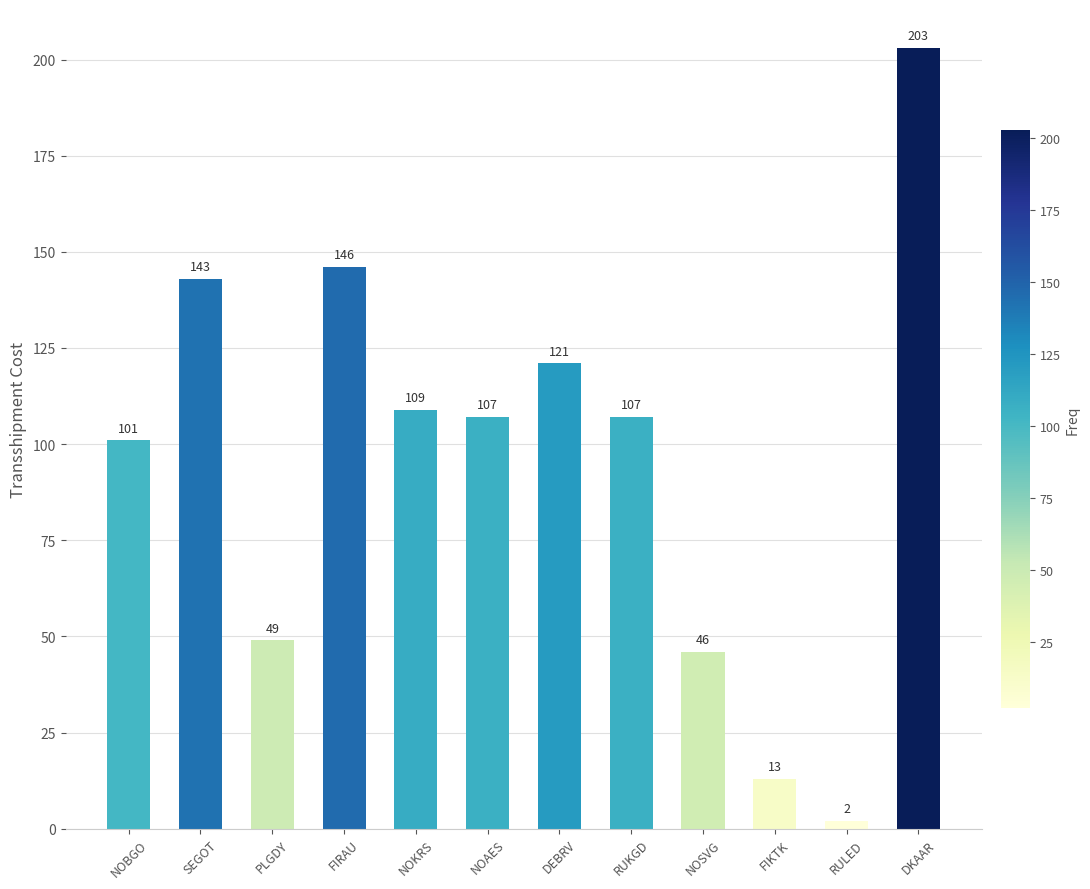

Count the number of data series in this chart.

1